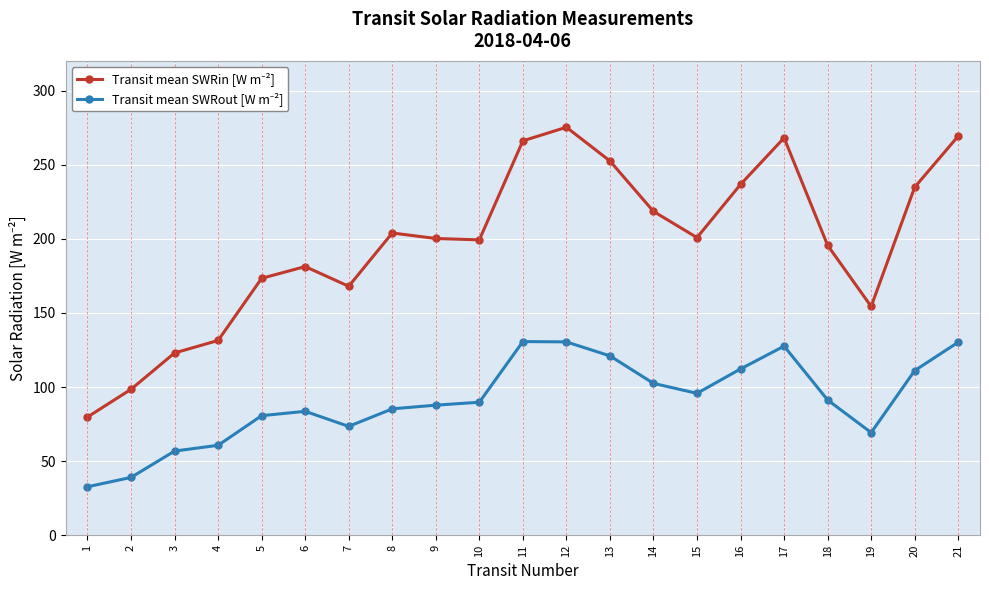

What is the difference between the highest and lowest values at 18?

104.3